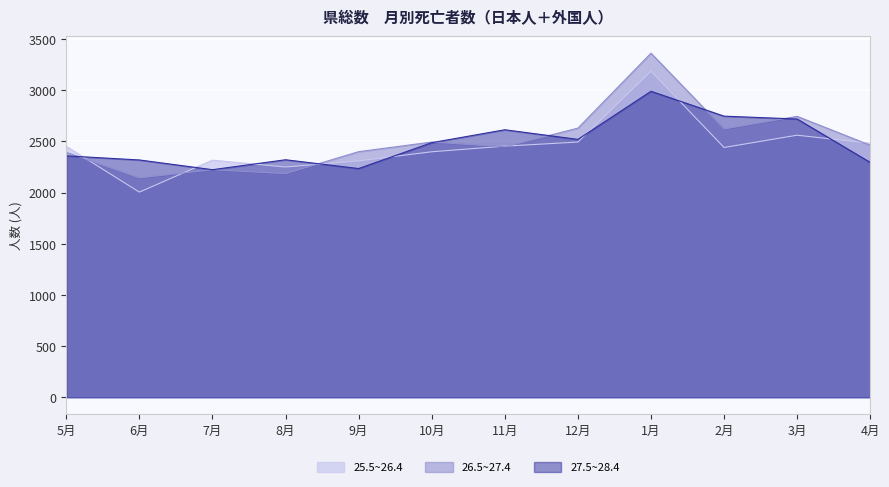

Rank the series at 9月 from highest to lowest value.

26.5~27.4, 25.5~26.4, 27.5~28.4